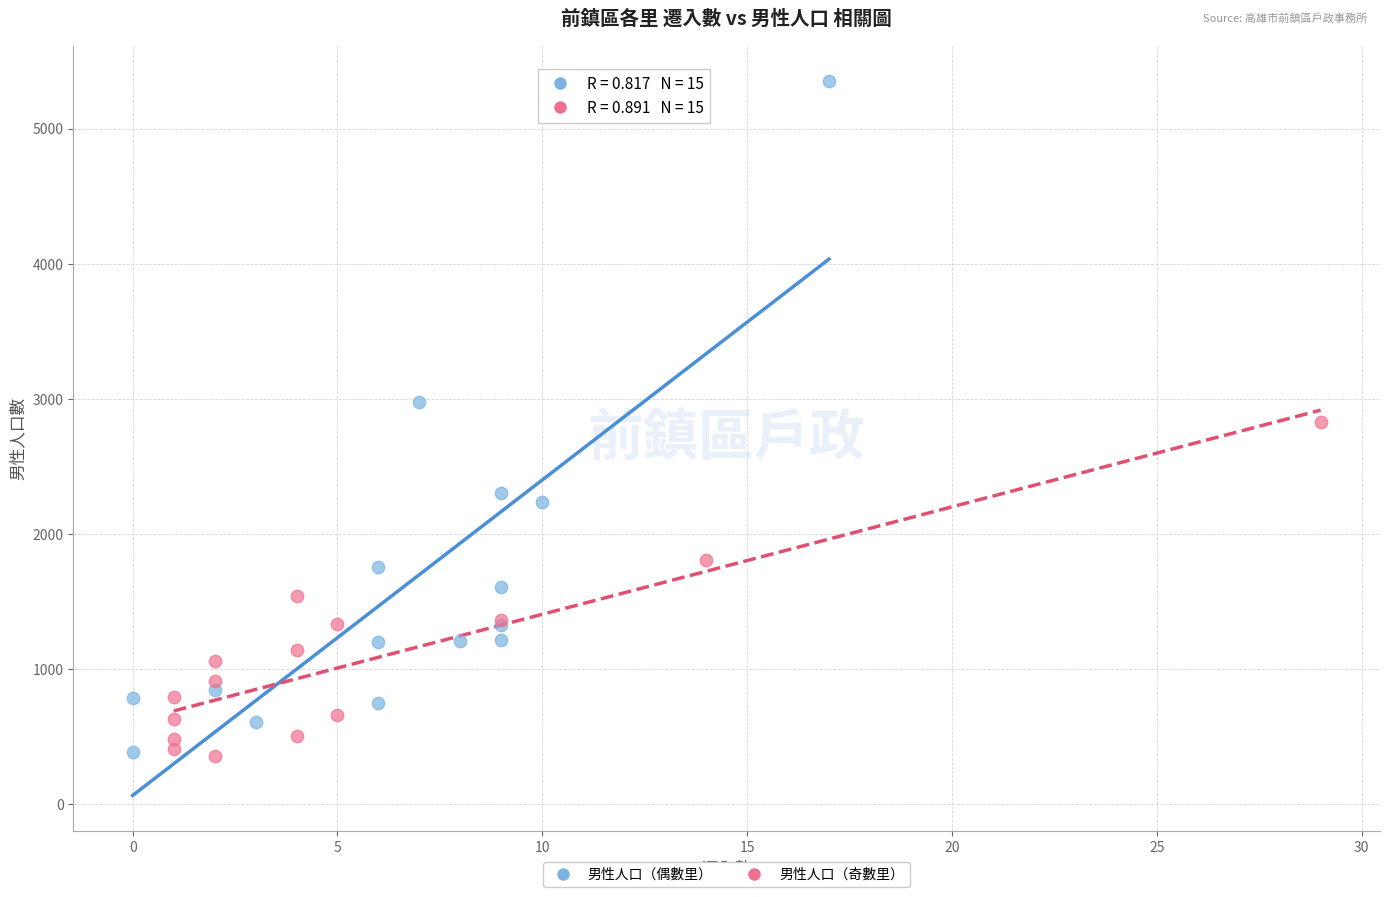

Which series contains the highest Y value?

男性人口（偶數里）